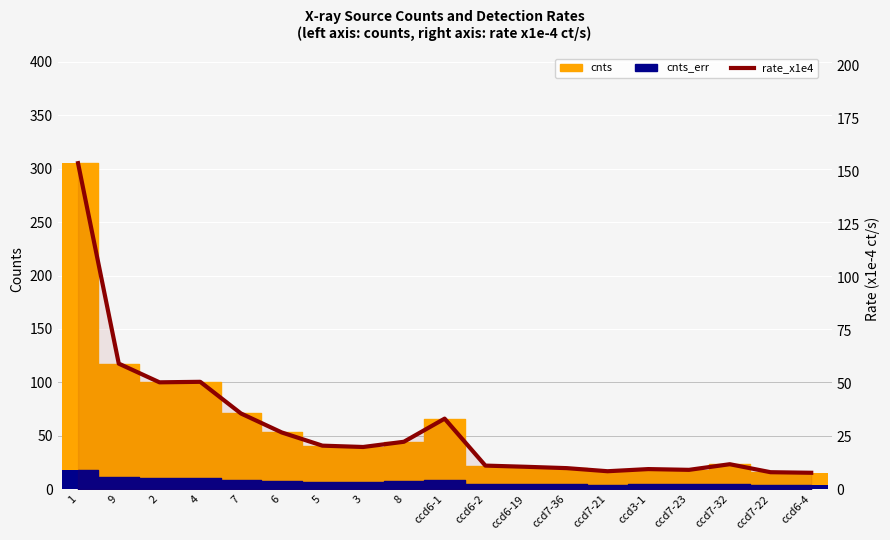

Which label corresponds to the smallest value in the chart?

ccd6-4